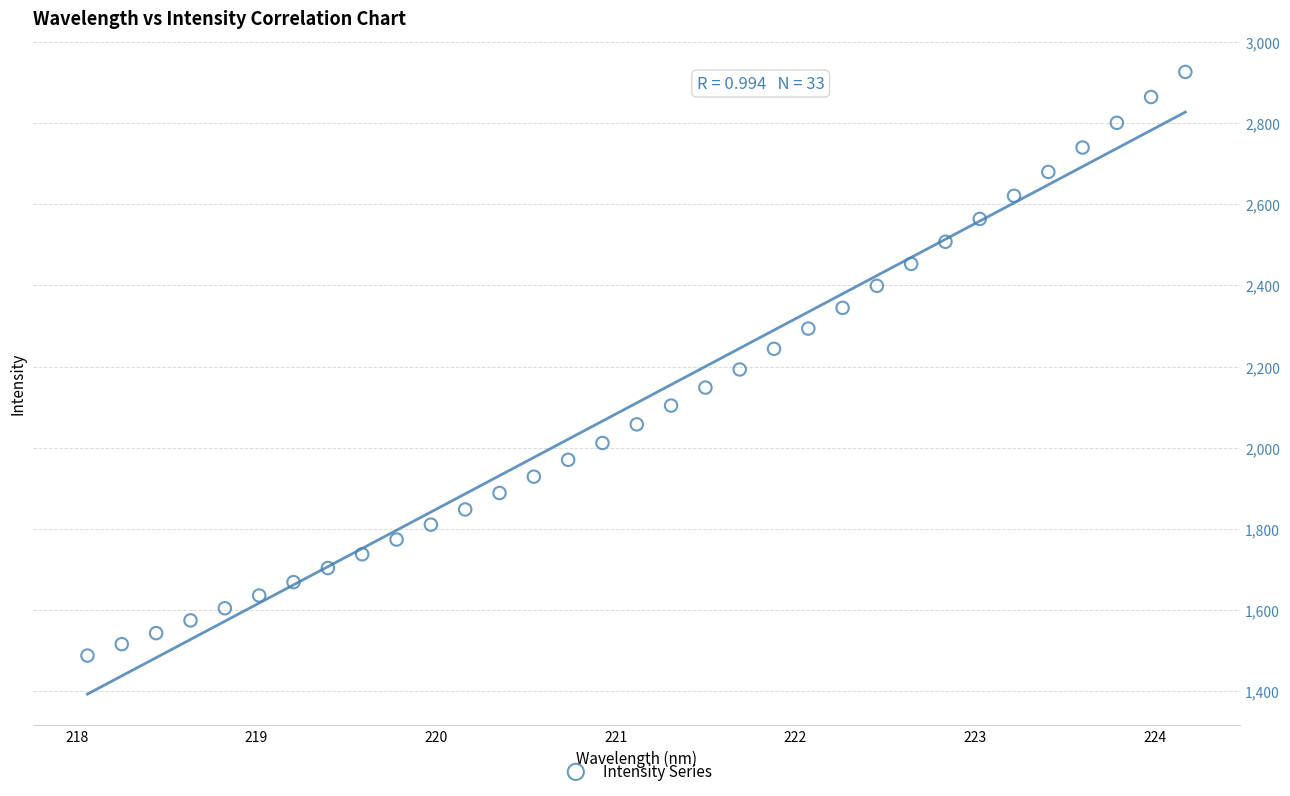

What is the range of X values (max minus min)?

6.1